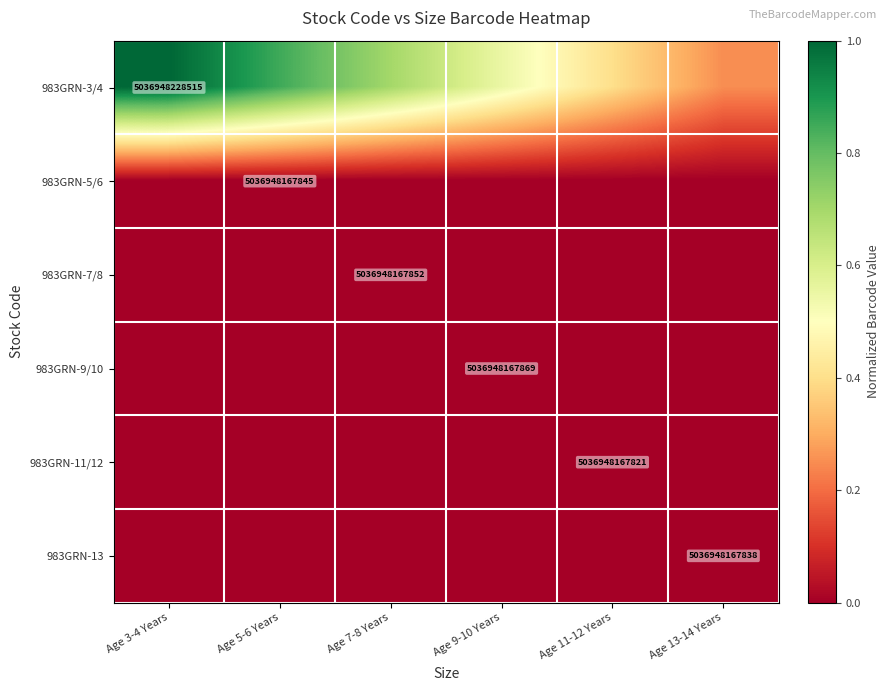

Which has a higher value, Age 13-14 Years or Age 7-8 Years?

Age 7-8 Years